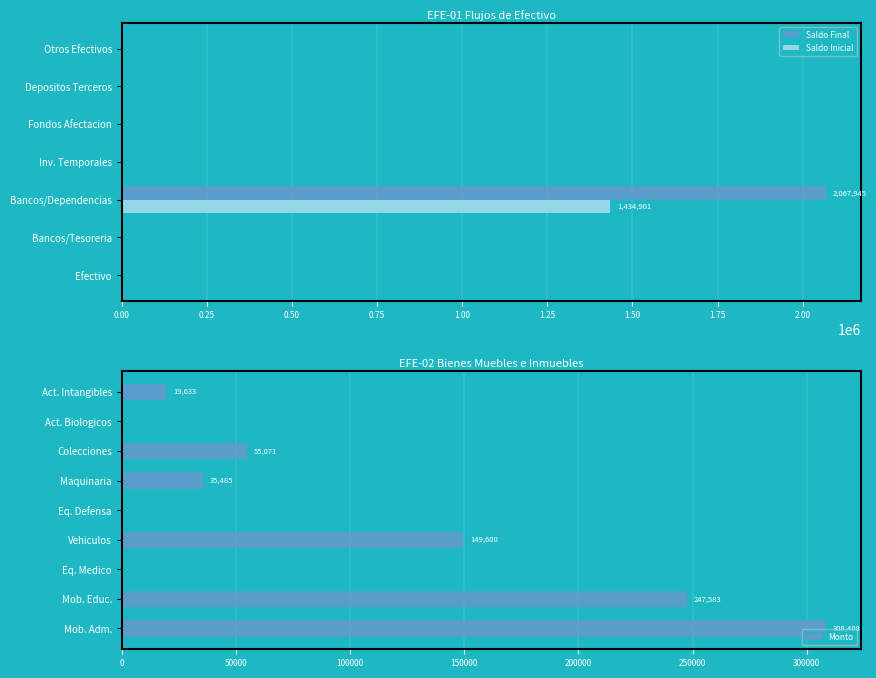

The value of Saldo Inicial at Fondos Afectacion is 0.0. True or false?

True